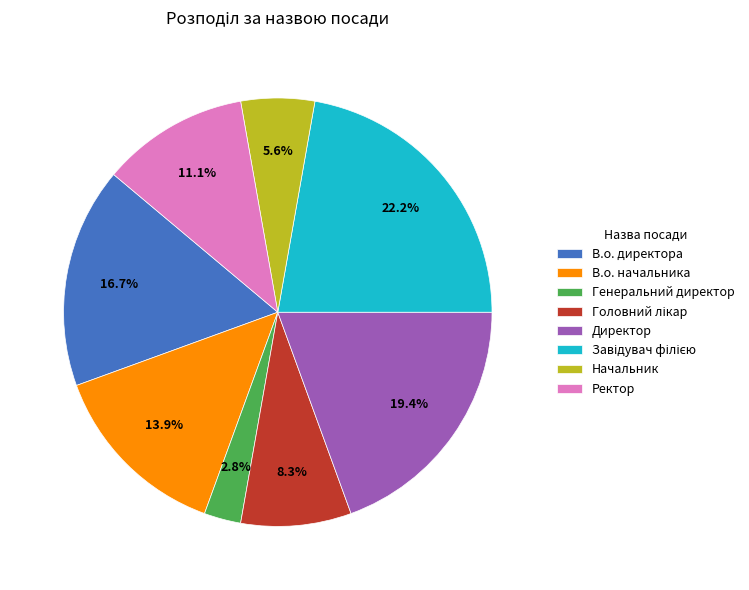

Which has a higher value, Начальник or Ректор?

Ректор